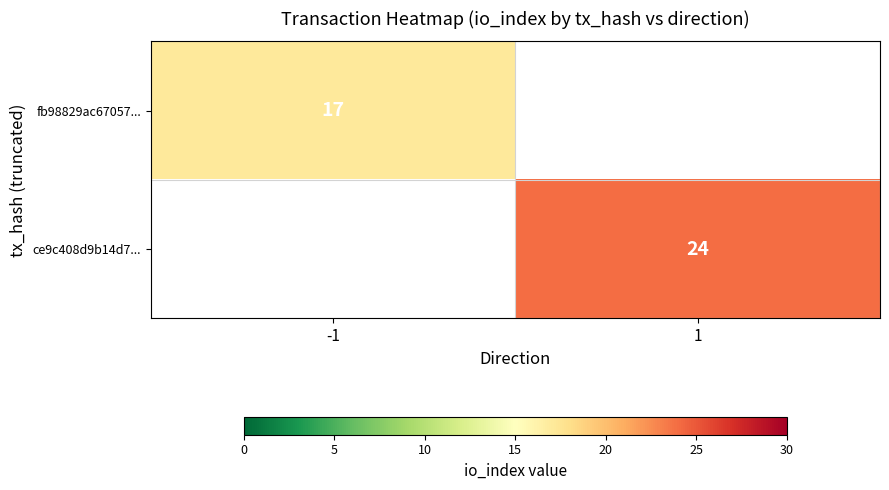

The value of fb98829ac67057... at -1 is 4. True or false?

False